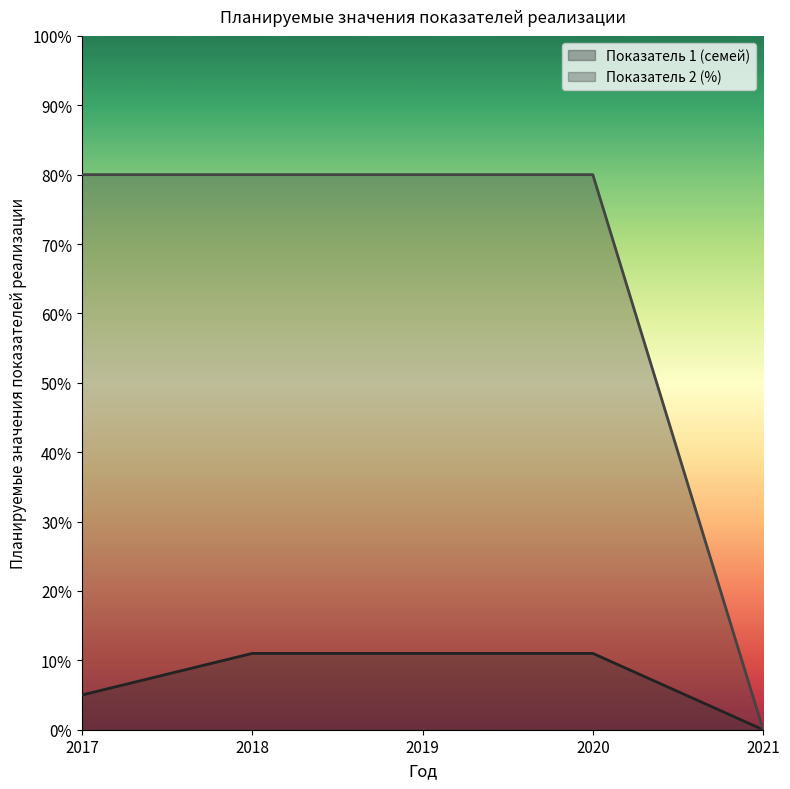

What is the greatest value displayed?

80